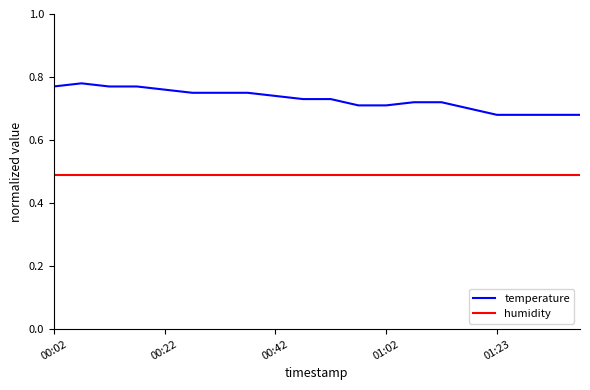

What is the average value of the humidity series?

0.5